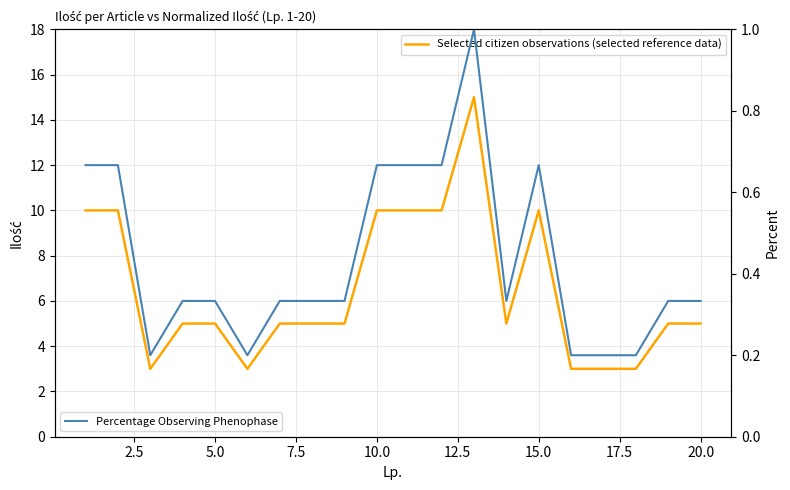

True or false: Selected citizen observations (selected reference data) and Percentage Observing Phenophase intersect in this chart.

False